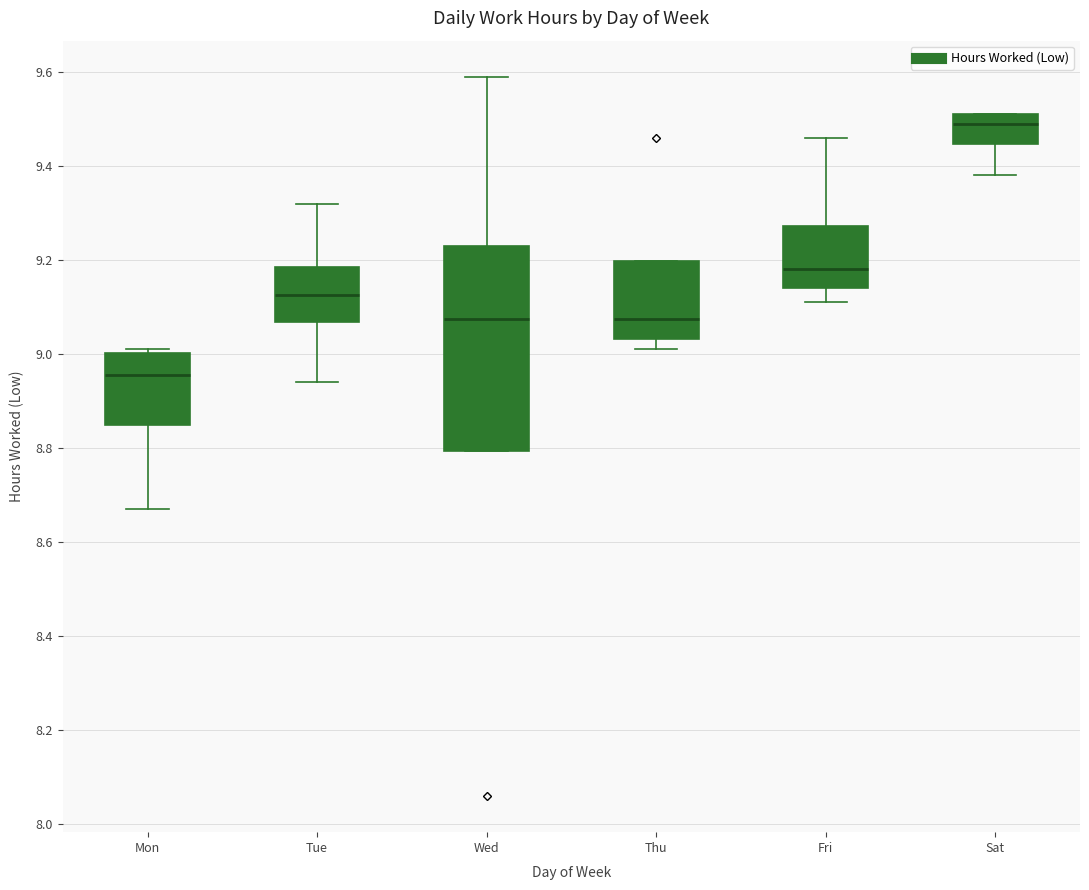

Reading left to right, read every box against the y-axis: the position of its median line, the range the box covers, and the ends of its whiskers. The values are not printed on the chart, so give them approximately, as read against the axis.

Mon: median 8.96, box 8.86 to 9.00, whiskers 8.68 to 9.02
Tue: median 9.12, box 9.06 to 9.18, whiskers 8.94 to 9.32
Wed: median 9.08, box 8.80 to 9.24, whiskers 8.80 to 9.60
Thu: median 9.08, box 9.04 to 9.20, whiskers 9.02 to 9.20
Fri: median 9.18, box 9.14 to 9.28, whiskers 9.12 to 9.46
Sat: median 9.50, box 9.44 to 9.52, whiskers 9.38 to 9.52